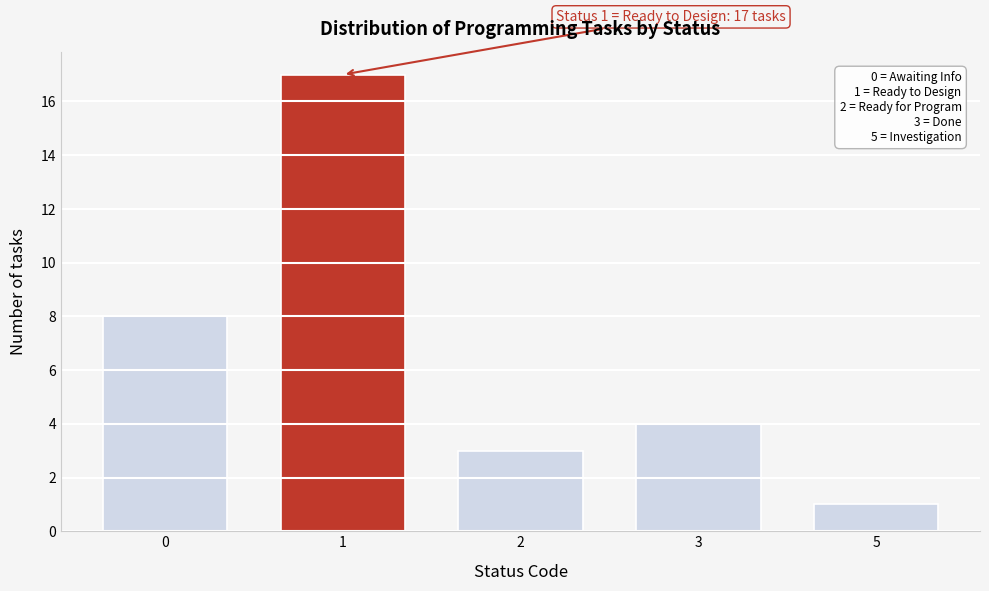

Reading left to right, what are all the values shown in this chart?

8	17	3	4	1